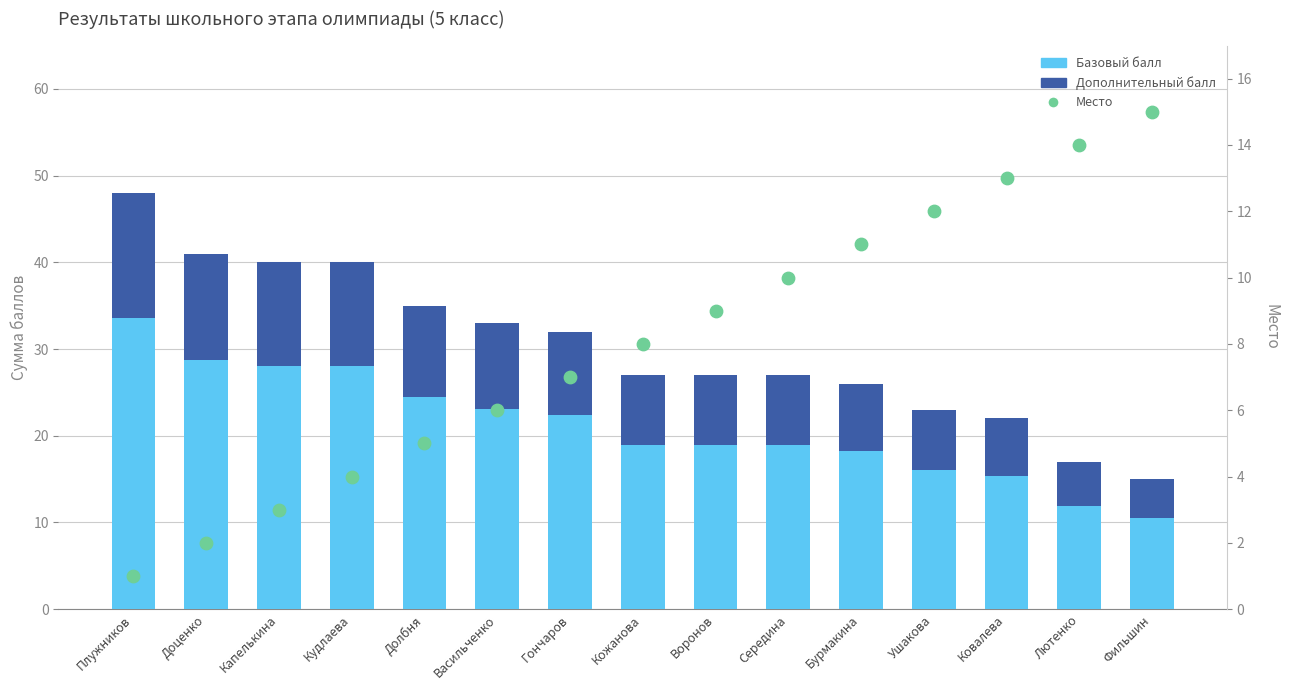

At which category is the sum across all series the highest?

Плужников